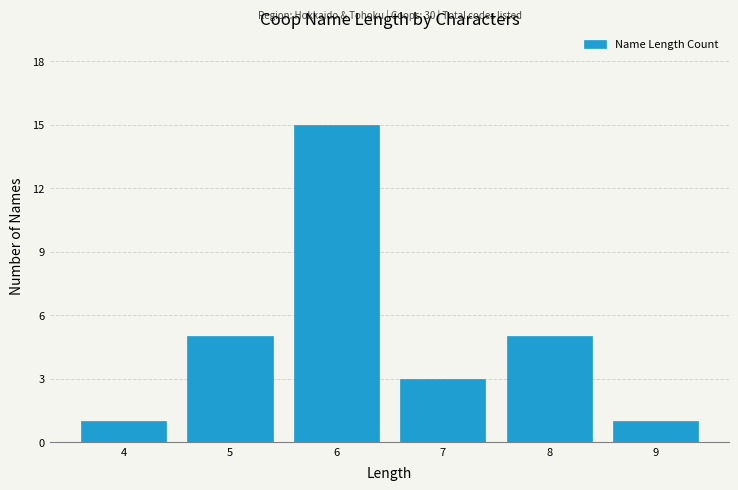

Reading left to right, transcribe all the data shown in this chart.

1	5	15	3	5	1